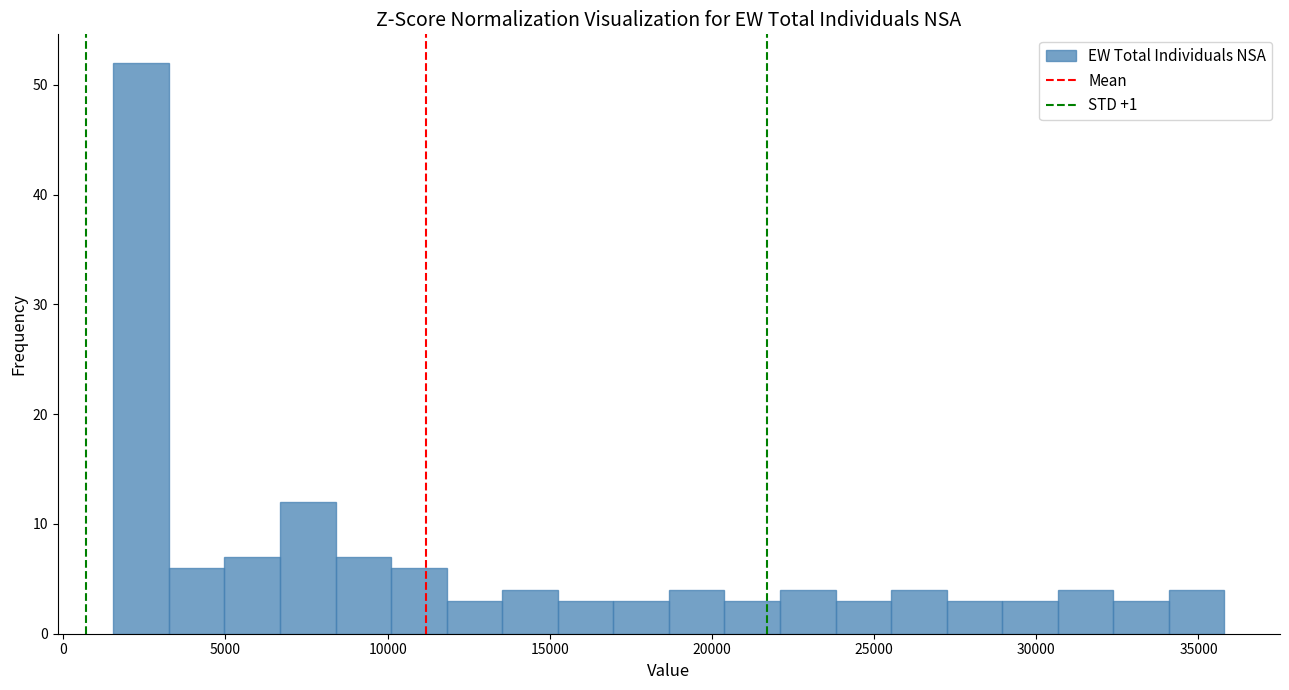

Read against the x-axis, roughly where is the centre of the tallest bar?

2500